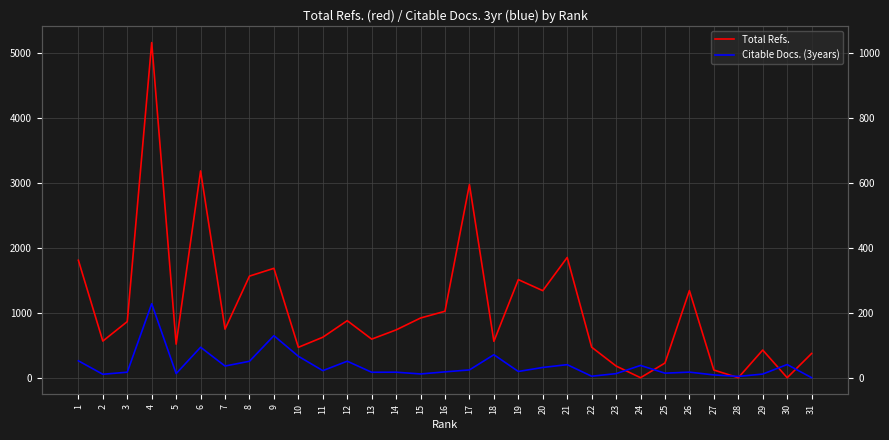

Where does the Citable Docs. (3years) series first go above 96?

1